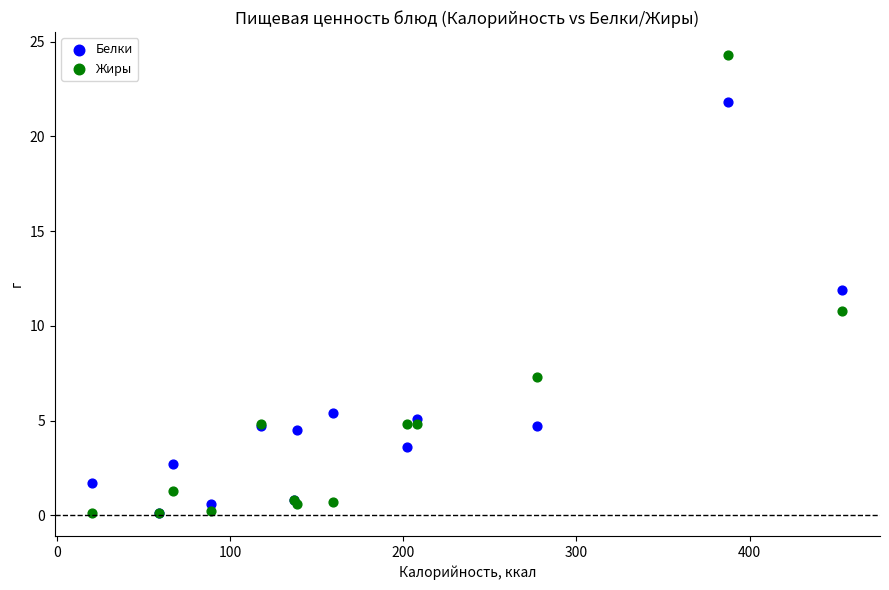

In the Белки series, what Y value is closest to 10?

11.9